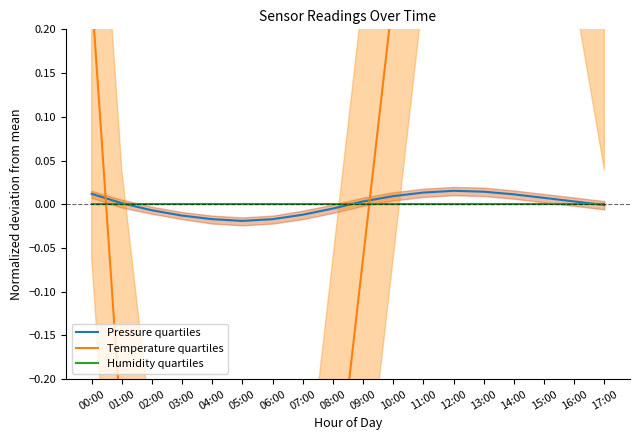

In Pressure quartiles, how many points are lower than both neighbors (excluding endpoints)?

1